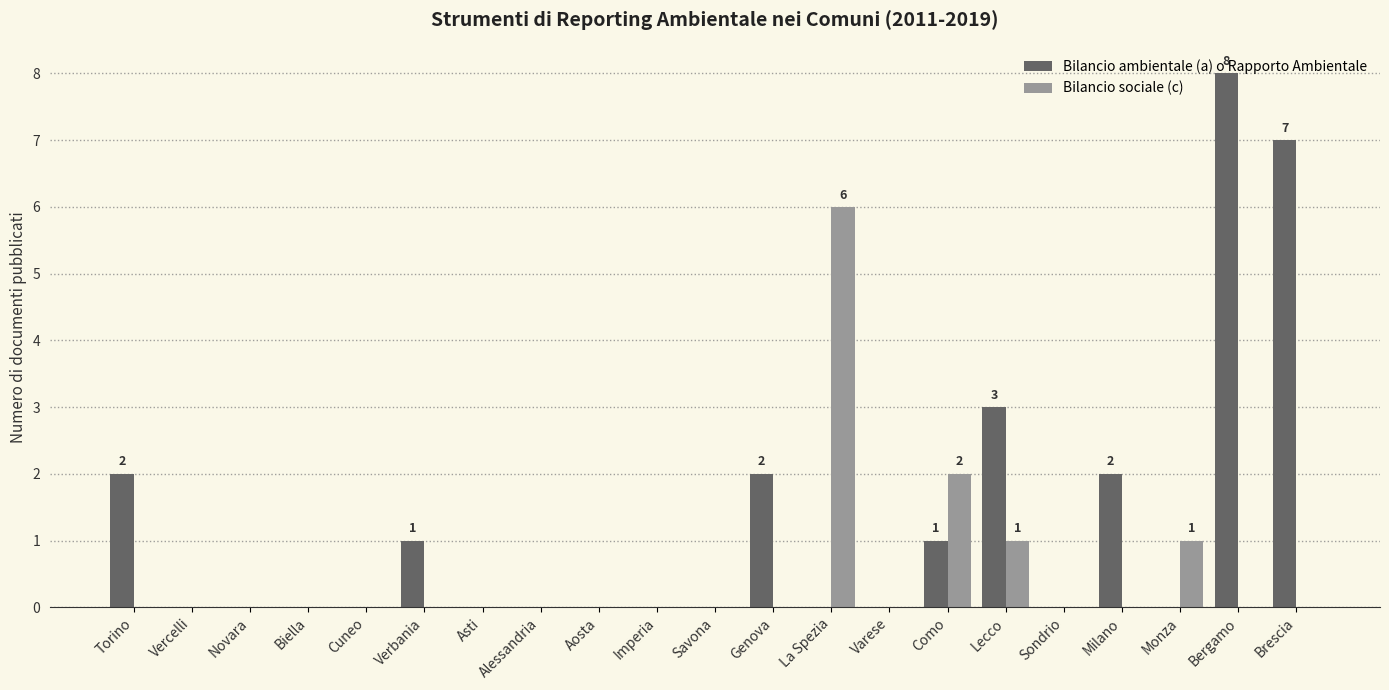

How many groups of bars are there?

21